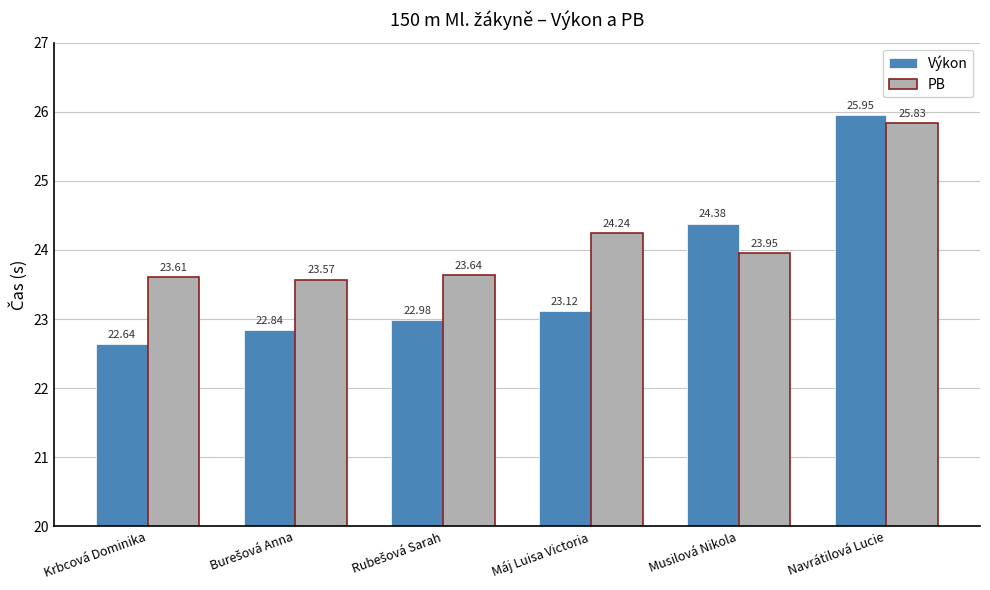

How many bars are there in each group?

2